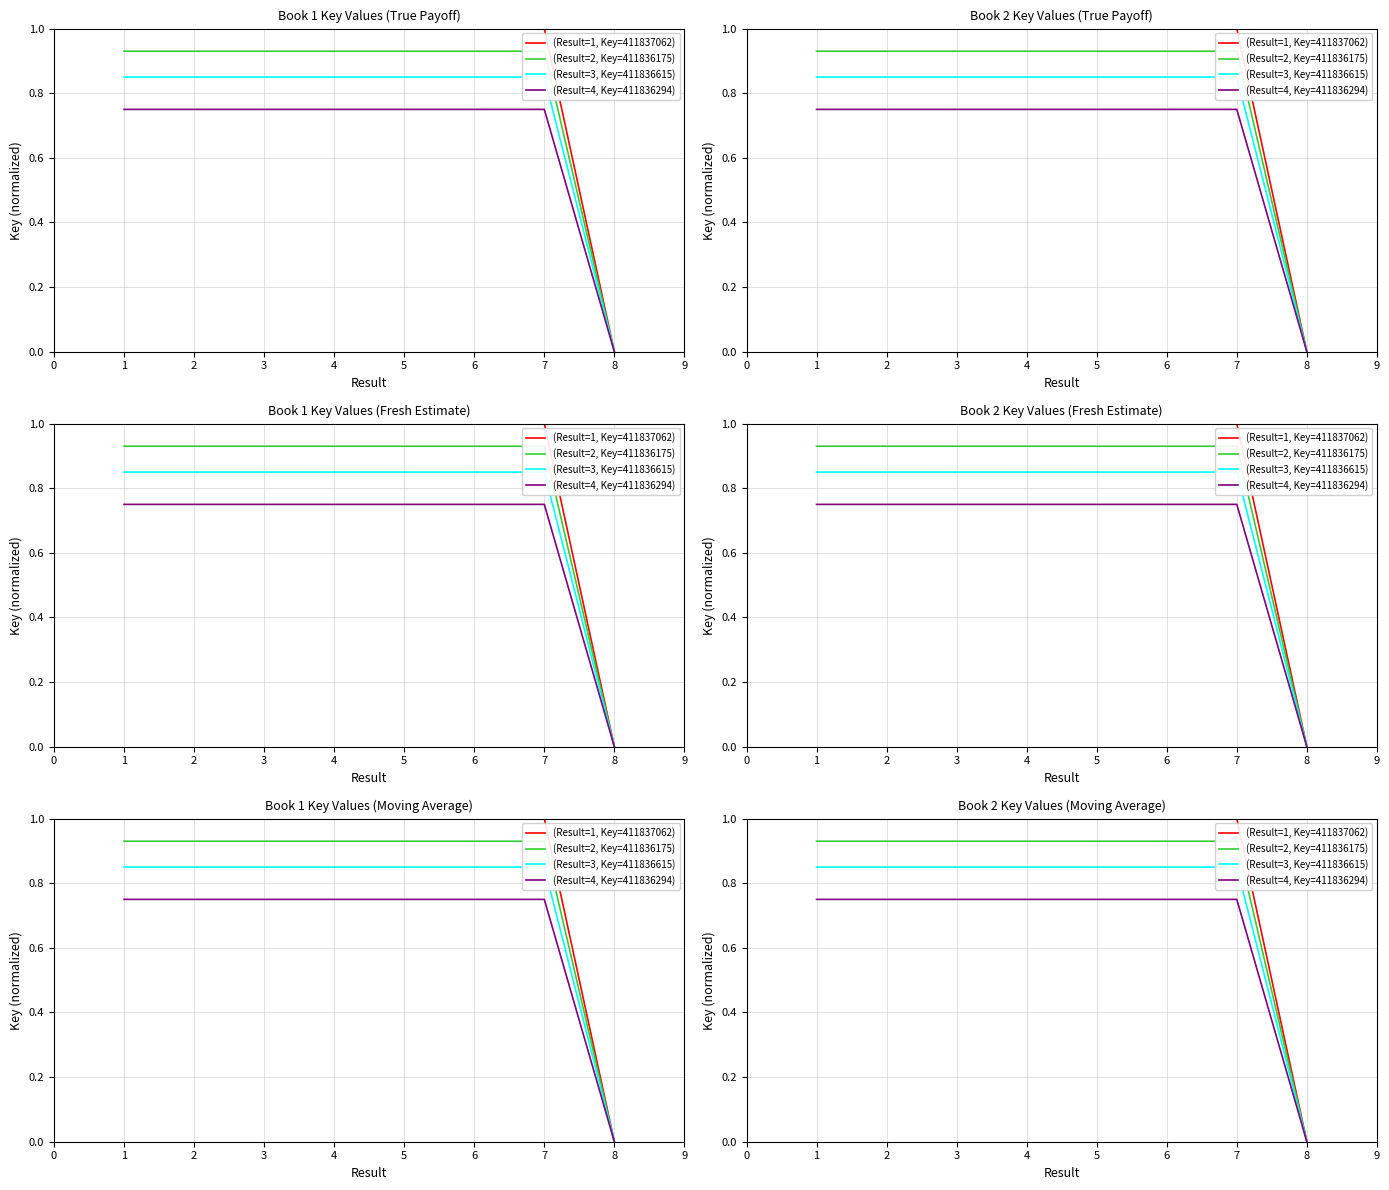

Count the (Result=4, Key=411836294) values in the range 0 to 1.

8